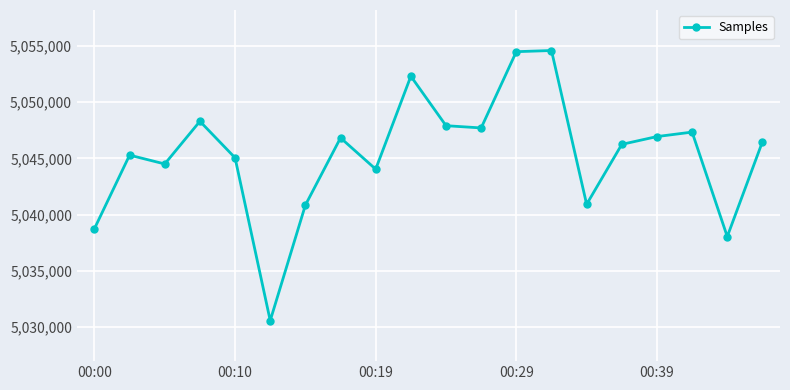

What is the minimum value shown in the chart?

5030558